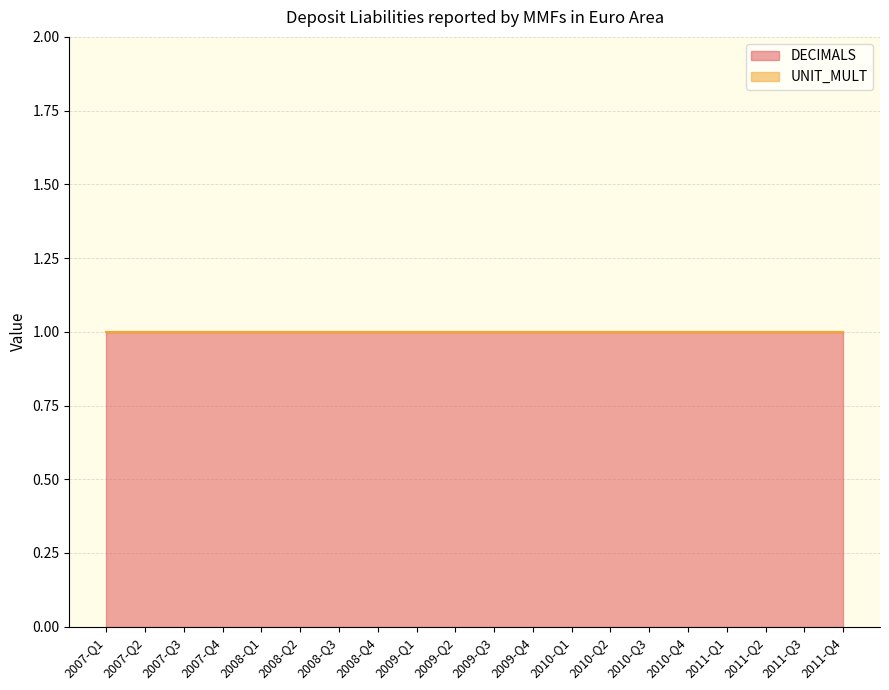

True or false: UNIT_MULT and DECIMALS cross at least once.

False